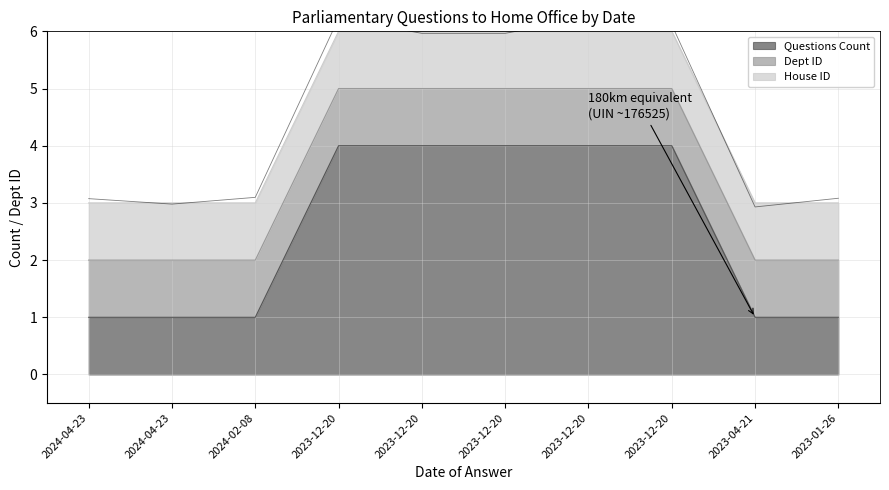

What are all the series names shown in the legend?

Questions Count, Dept ID, House ID